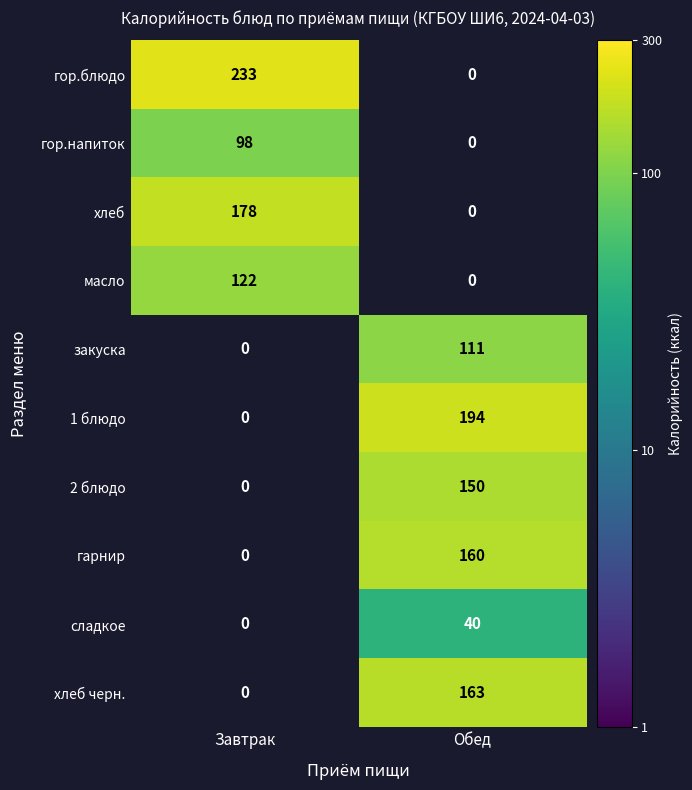

The value of гарнир at Обед is 160. True or false?

True